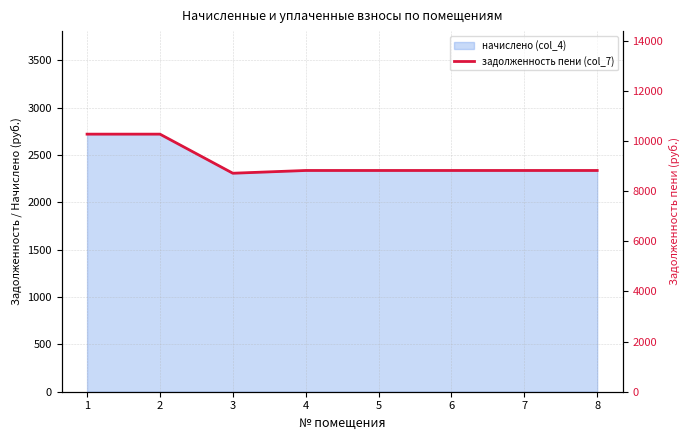

Which label corresponds to the smallest value in the chart?

3